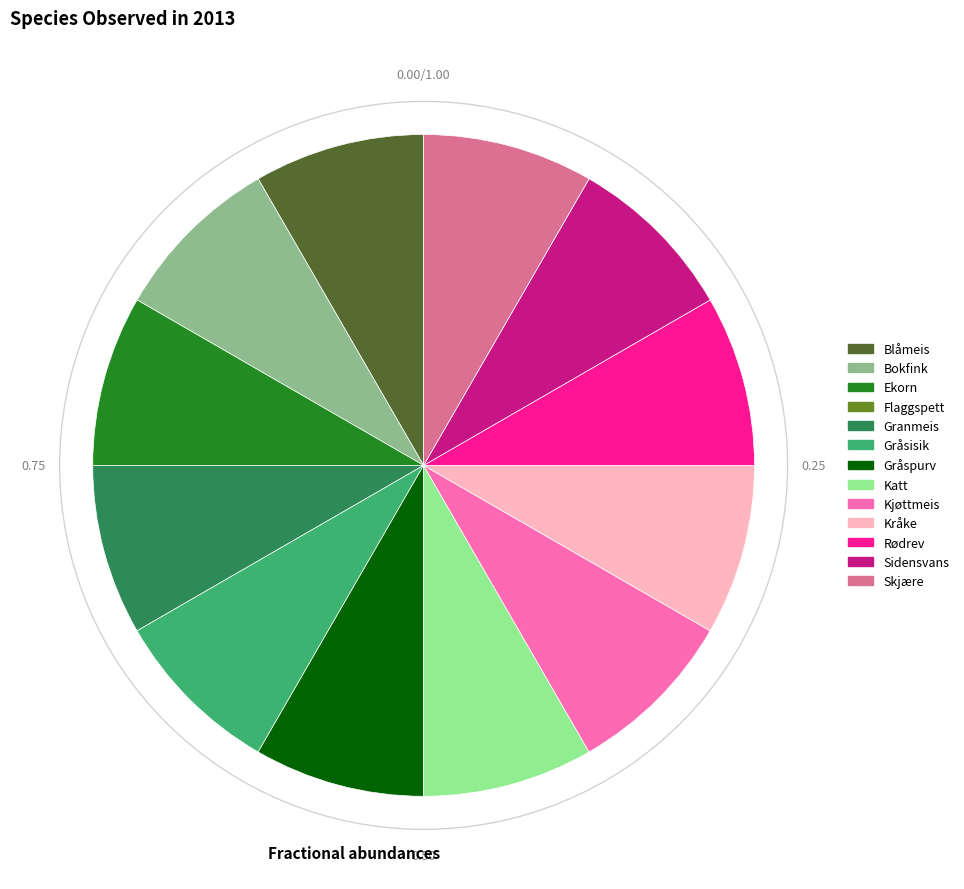

Is it true that Kråke is 8% of the pie?

True